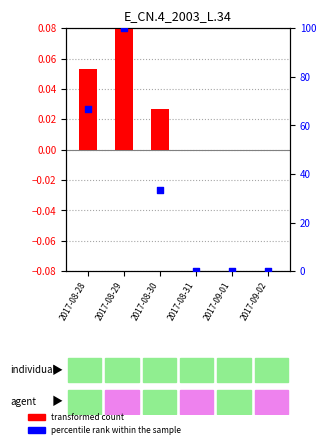

What are all the series names shown in the legend?

transformed count, percentile rank within the sample